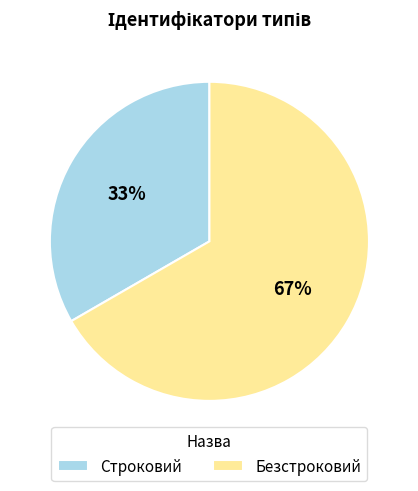

How many slices are in this pie chart?

2